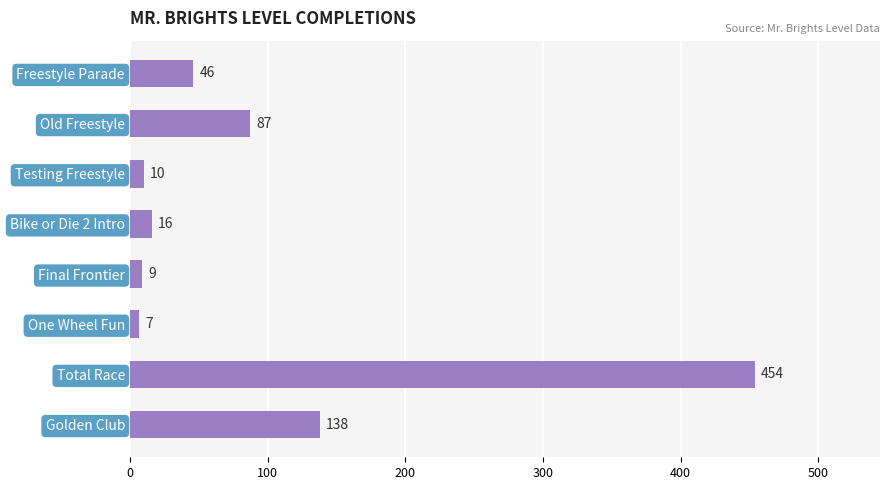

How many bars are there in total?

8